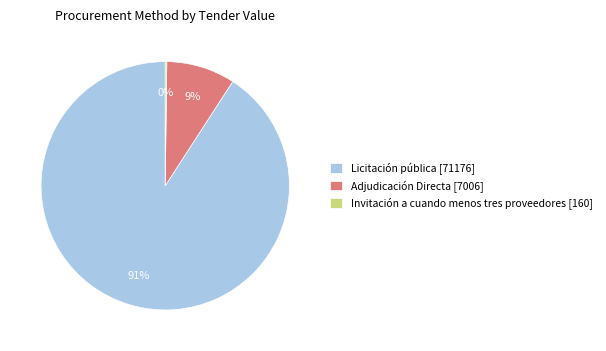

To the nearest percent, what is the average slice percentage?

33%